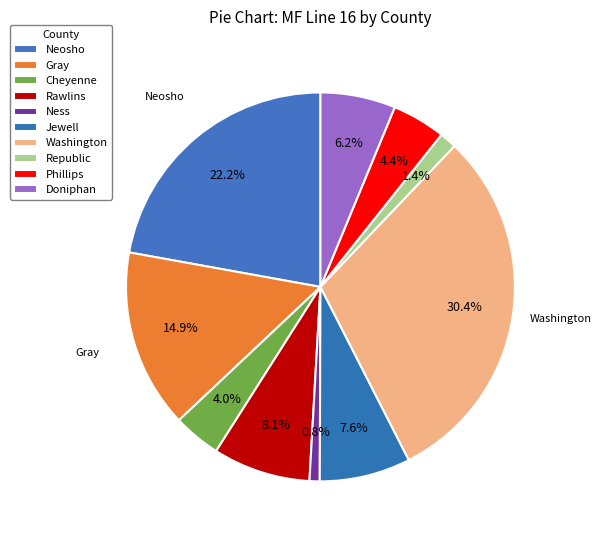

How many segments does this pie chart have?

10